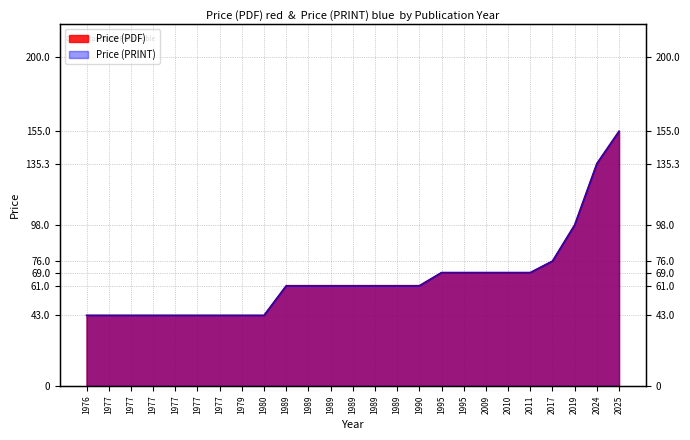

Is it true that Price (PDF) equals 29.5 at 2017?

False